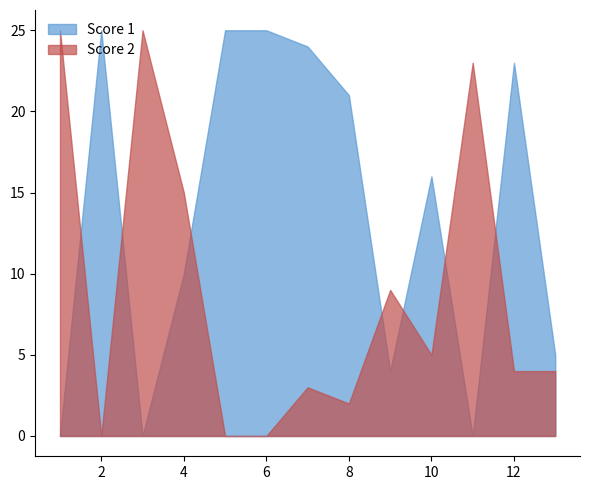

After their last crossing, which series has the higher values: Score 2 or Score 1?

Score 1